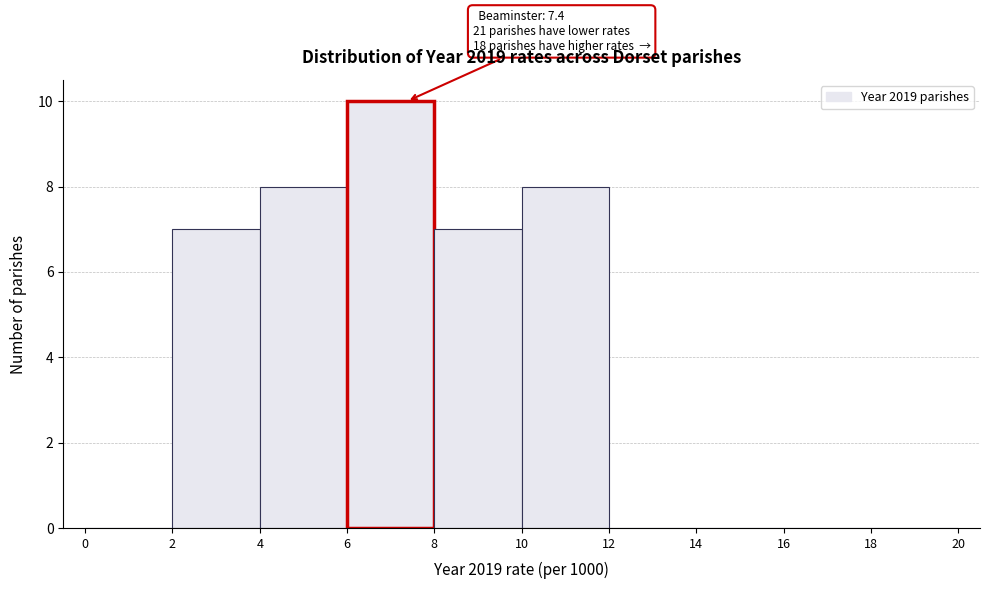

Which range on the x-axis has the tallest bar?

6 to 8